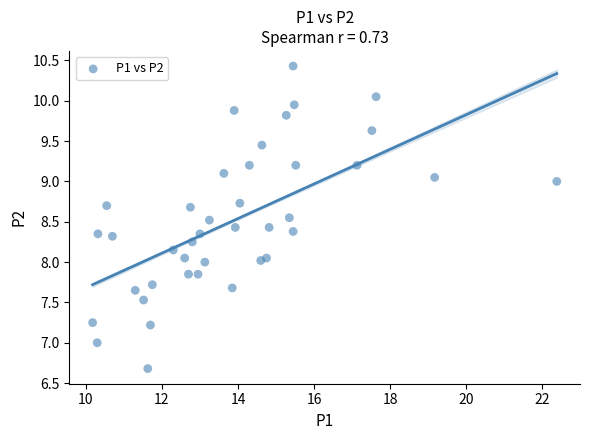

What is the range of X values (max minus min)?

12.2